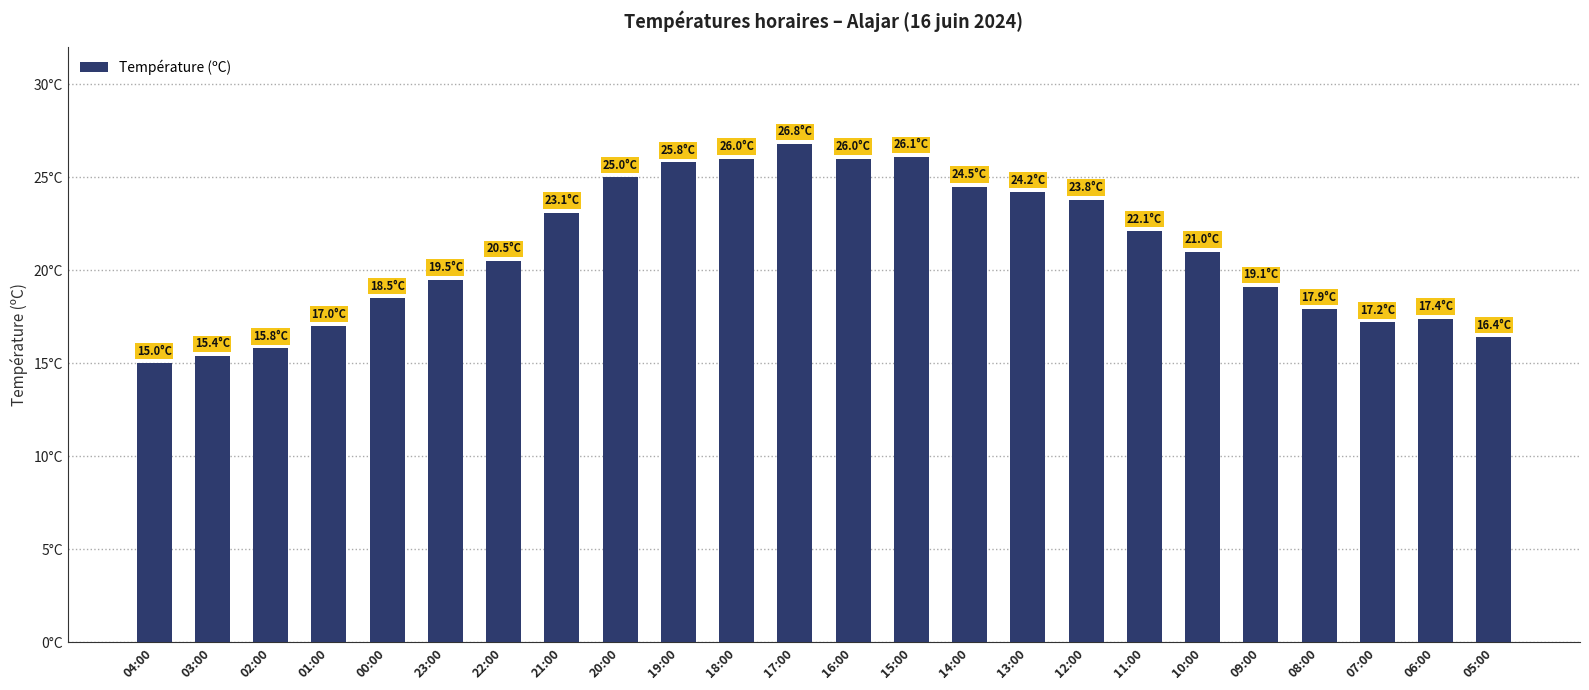

Does the chart contain any negative values?

No